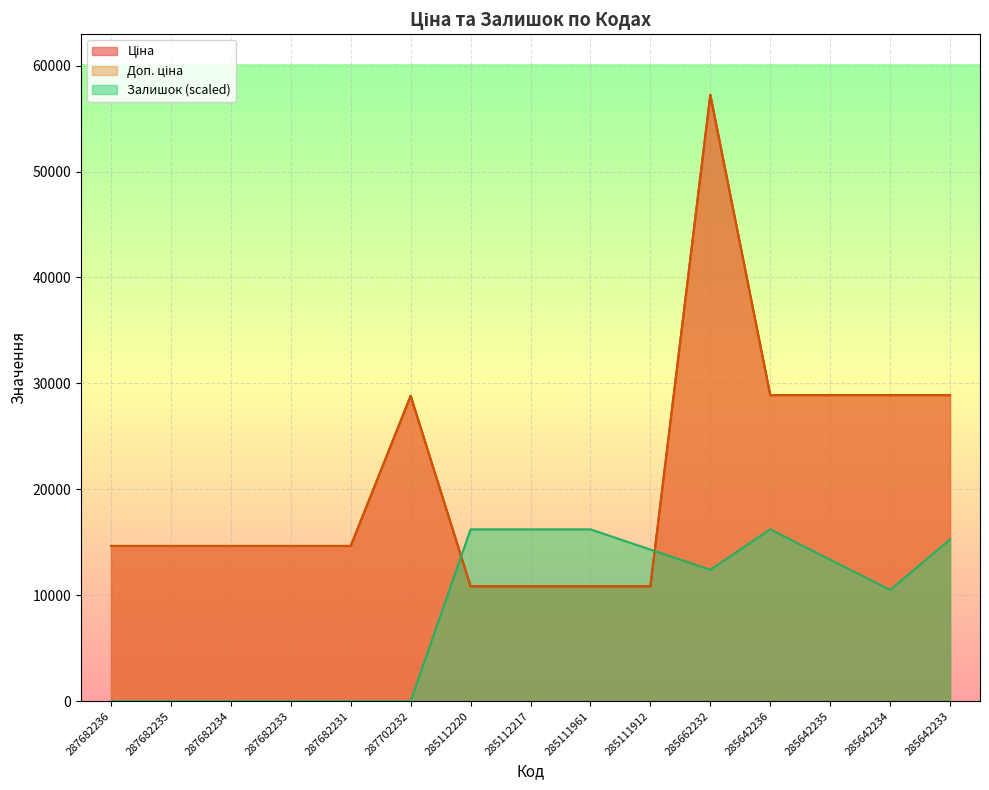

What is the sum of all Ціна values?

318226.8